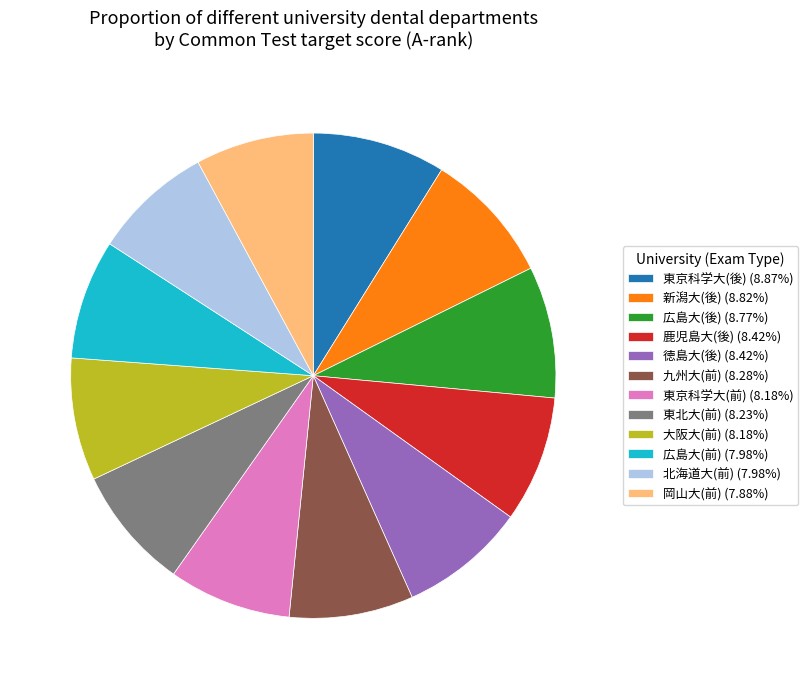

How many slices are in this pie chart?

12